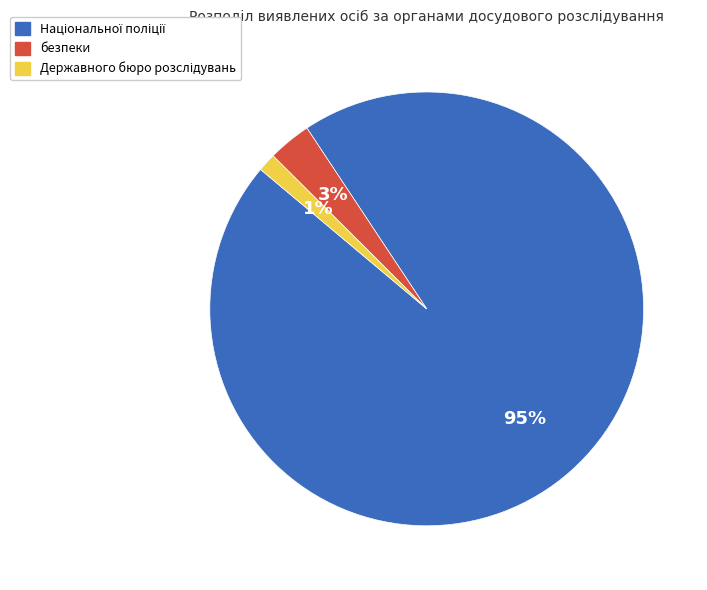

Is it true that безпеки is 11% of the pie?

False